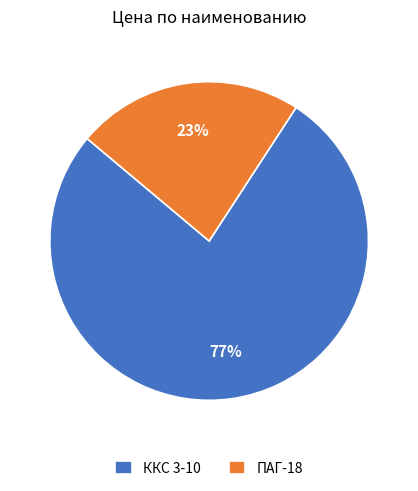

Does ККС 3-10 represent more than half of the total?

Yes